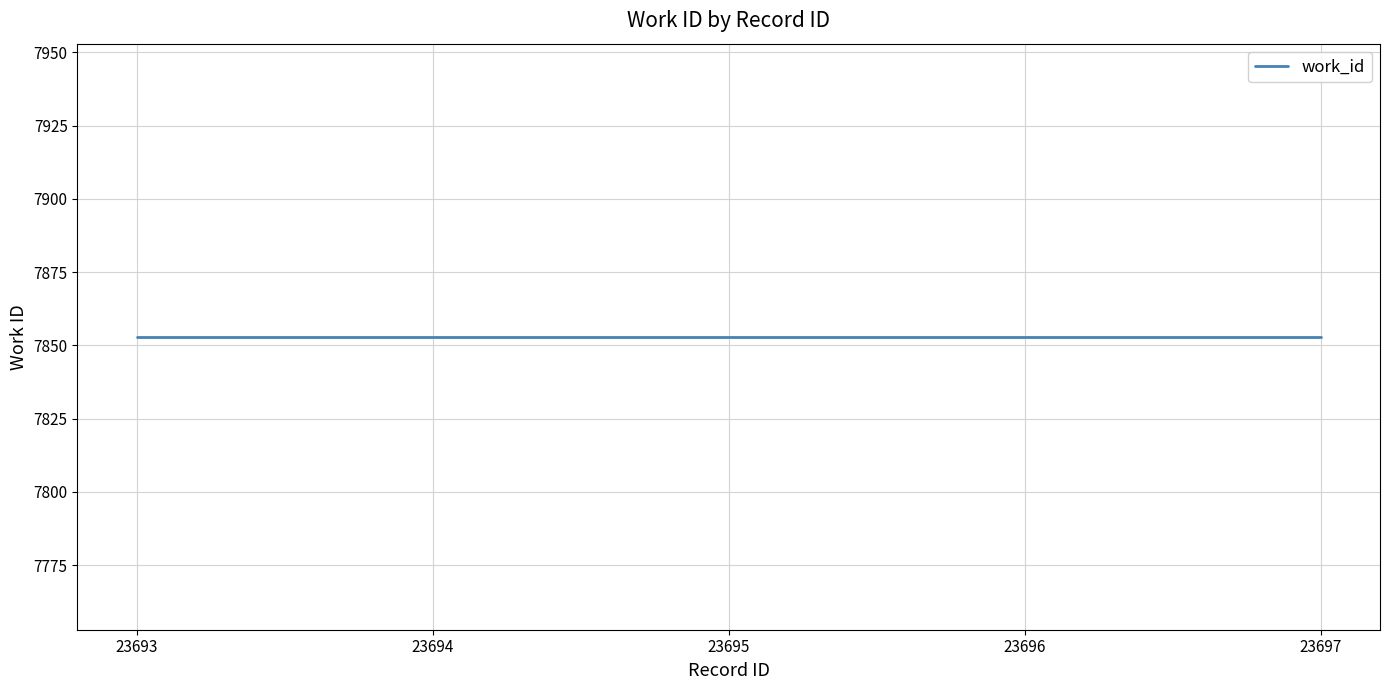

Rank the categories by work_id value from highest to lowest.

23693, 23694, 23695, 23696, 23697